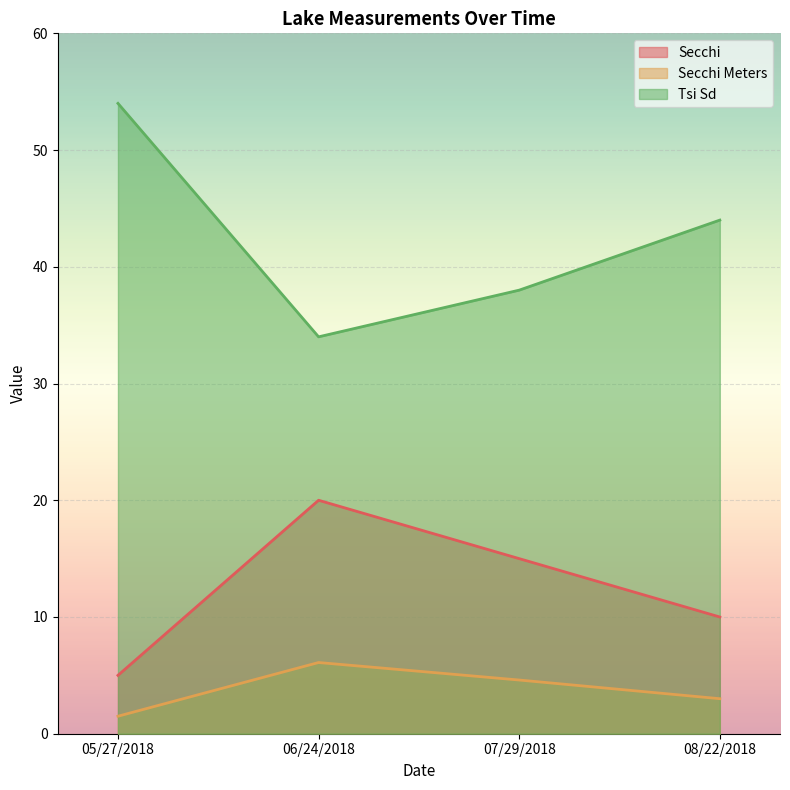

How many data points does each series have?

4